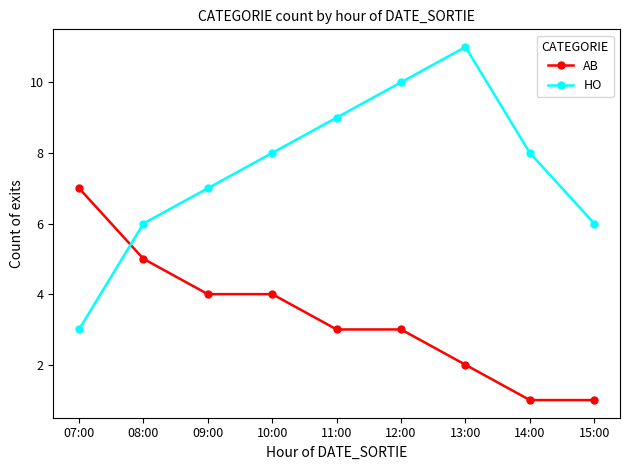

What is the difference between the HO values at 11:00 and 10:00?

1